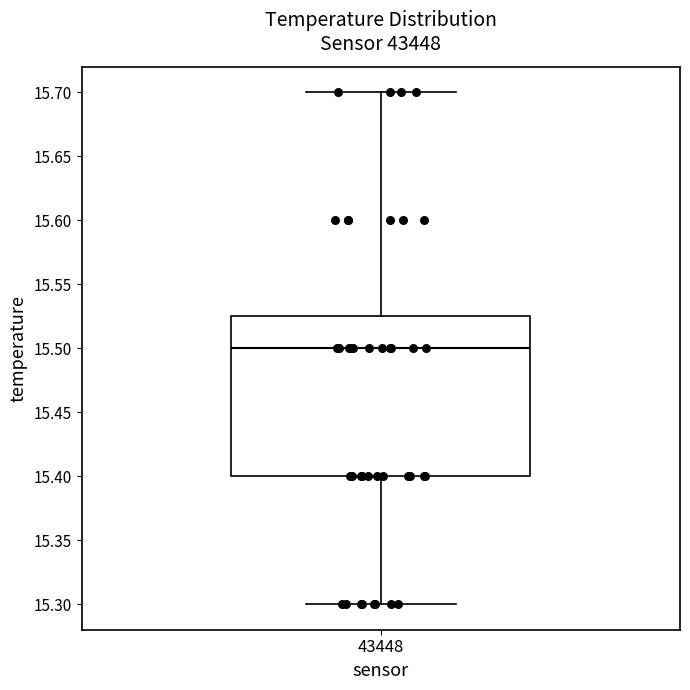

Read this box plot against the y-axis: the position of the median line, the range covered by the box, and the ends of both whiskers. The values are not printed on the chart, so give them approximately, as read against the axis.

median 15.500, box 15.400 to 15.525, whiskers 15.300 to 15.700